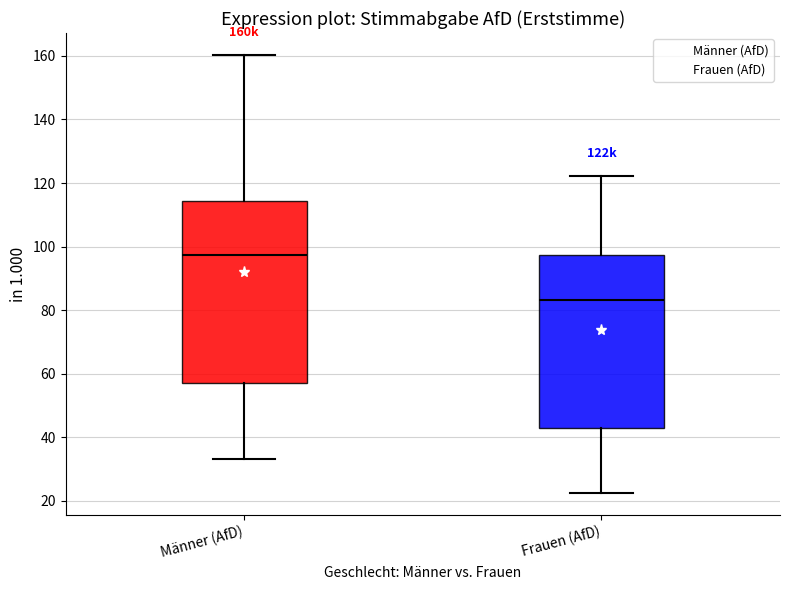

Where does the lower whisker of the box for Männer (AfD) end on the y-axis? The values are not printed on the chart, so give them approximately, as read against the axis.

34